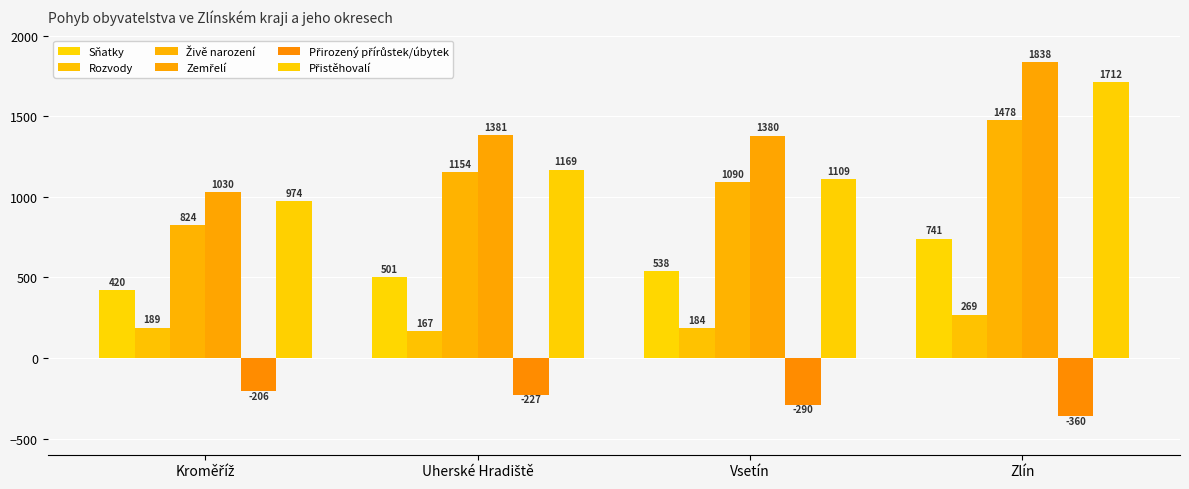

How many groups of bars are there?

4